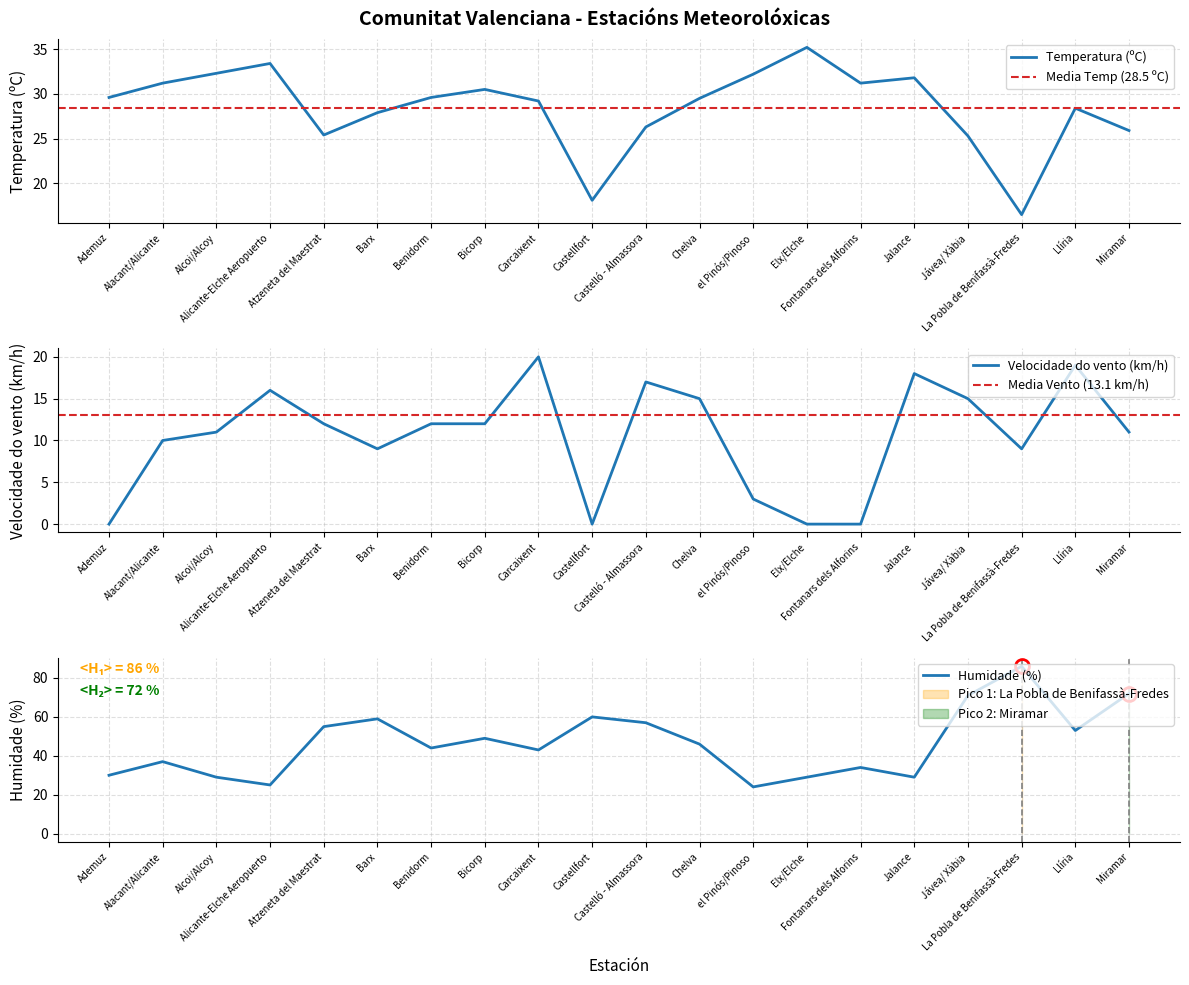

What is the label of the 11th point from the right?

Castellfort